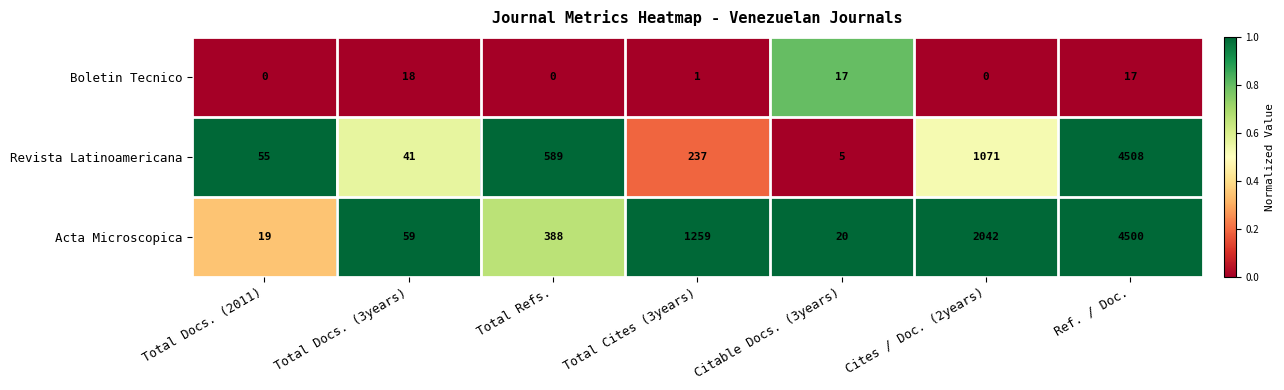

Which series has the largest total across all categories?

Acta Microscopica